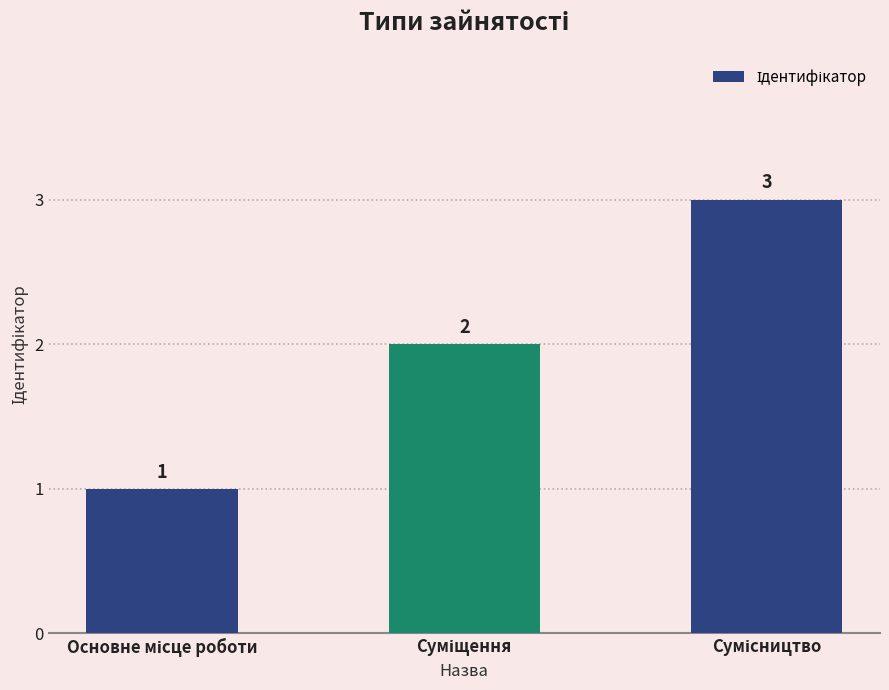

Count the values in the range 1 to 3.

3